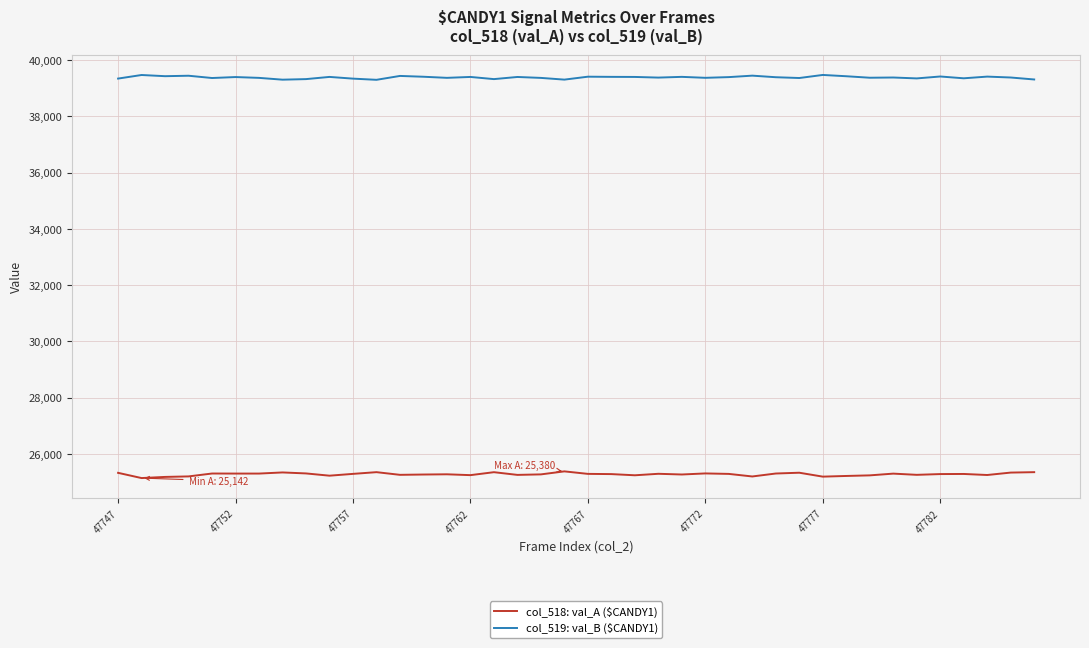

What is the highest value of the col_518: val_A ($CANDY1) series?

25380